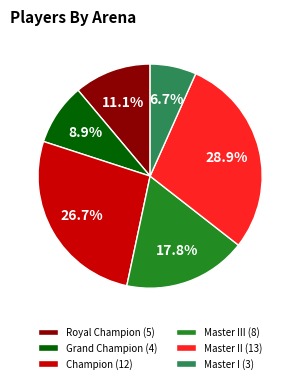

How many segments does this pie chart have?

6